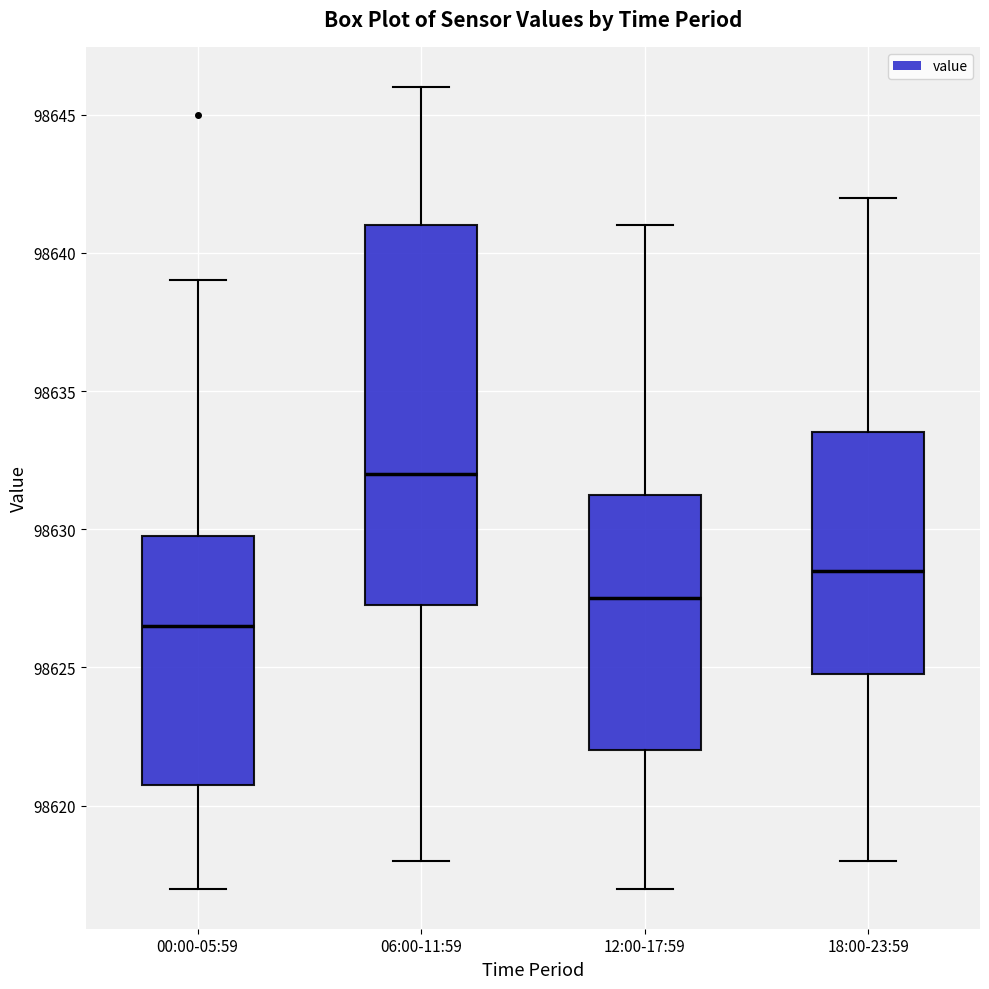

Which box is the tallest, from its lower edge to its upper edge?

06:00-11:59